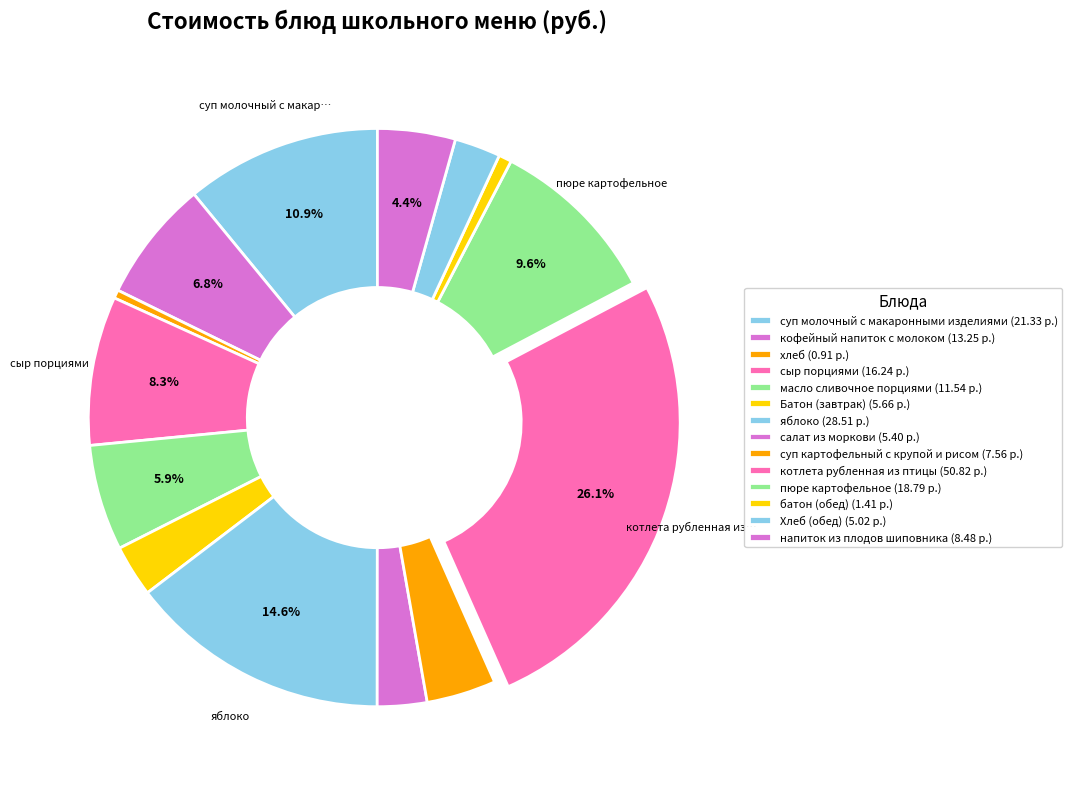

To the nearest percent, what is the difference between the суп молочный с макаронными изделиями and салат из моркови slice percentages?

8%